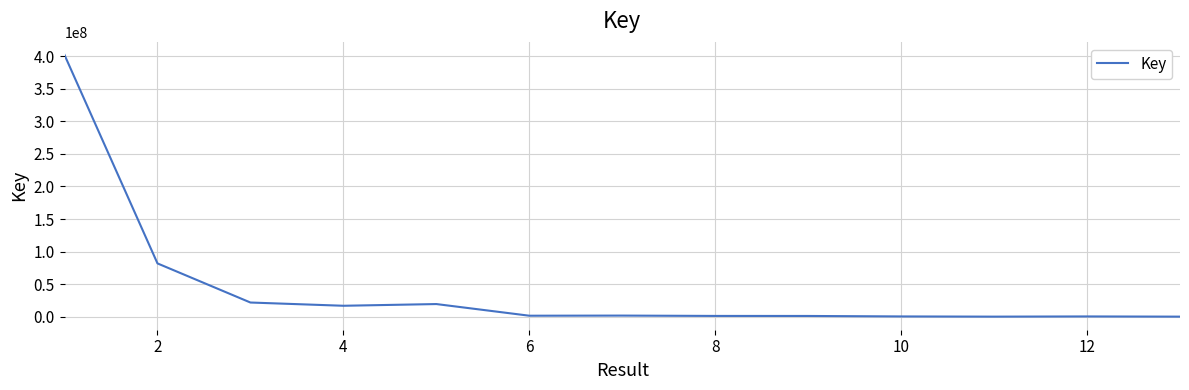

What is the greatest value displayed?

402094571